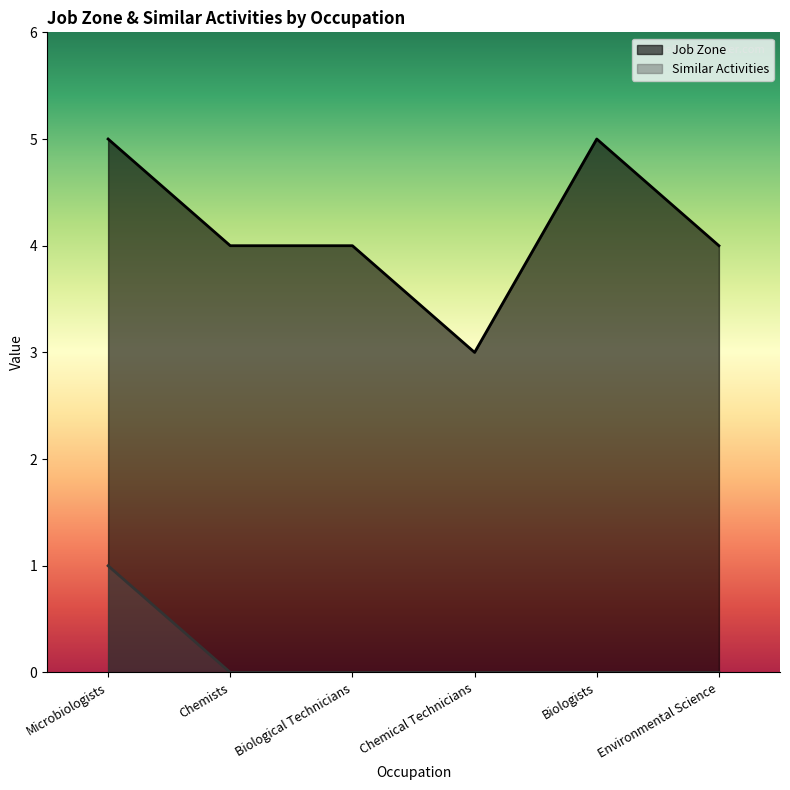

What is the spread (max minus min) of values at Environmental Science?

4